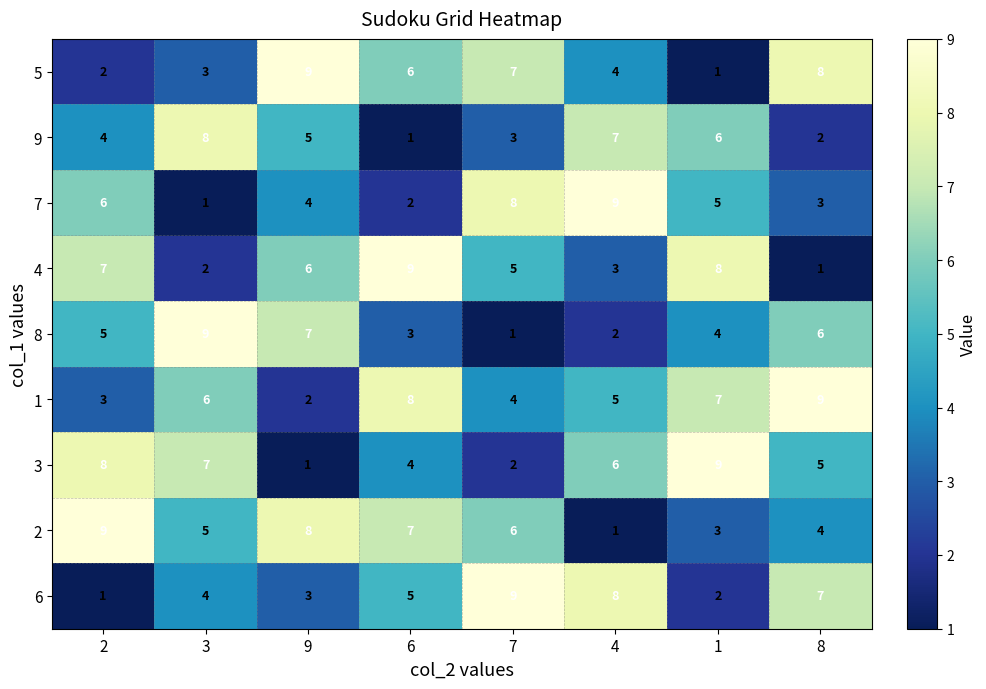

What is the spread (max minus min) of values at 6?

8